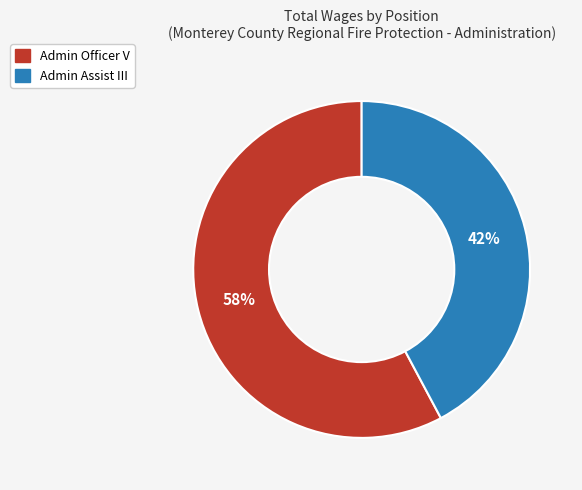

Which slice represents more than half of the pie?

Admin Officer V